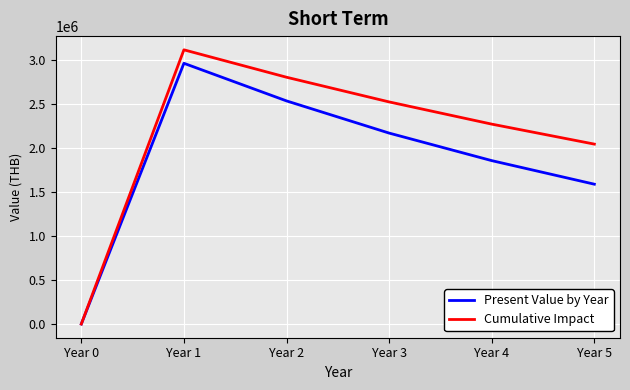

At how many categories does at least one series exceed 773124?

5